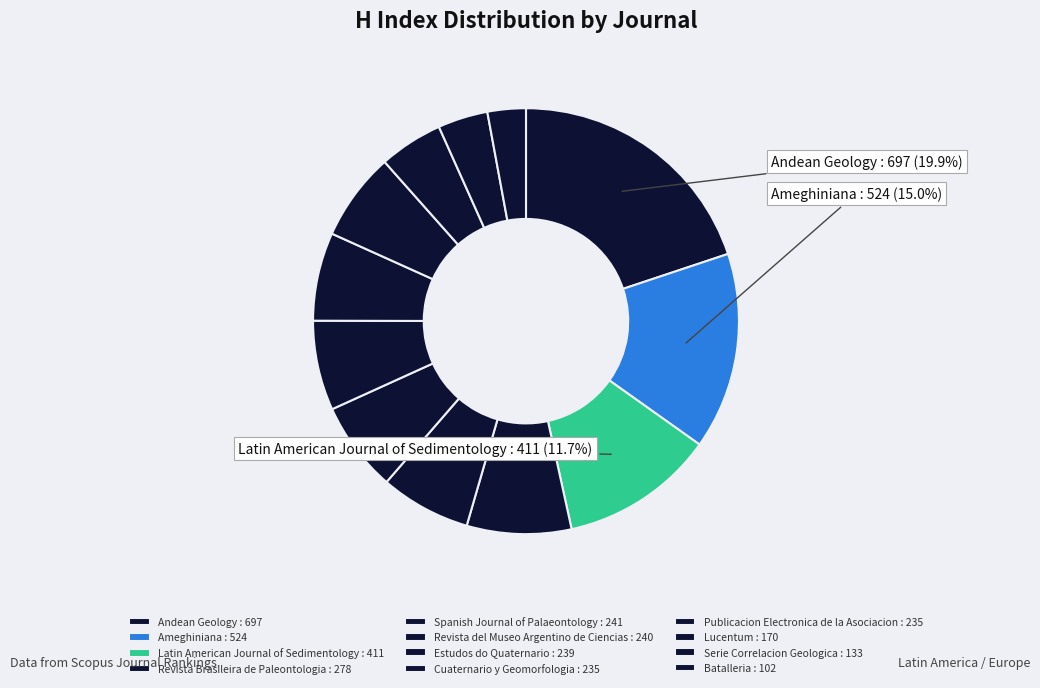

Which slice is the smallest?

Batalleria